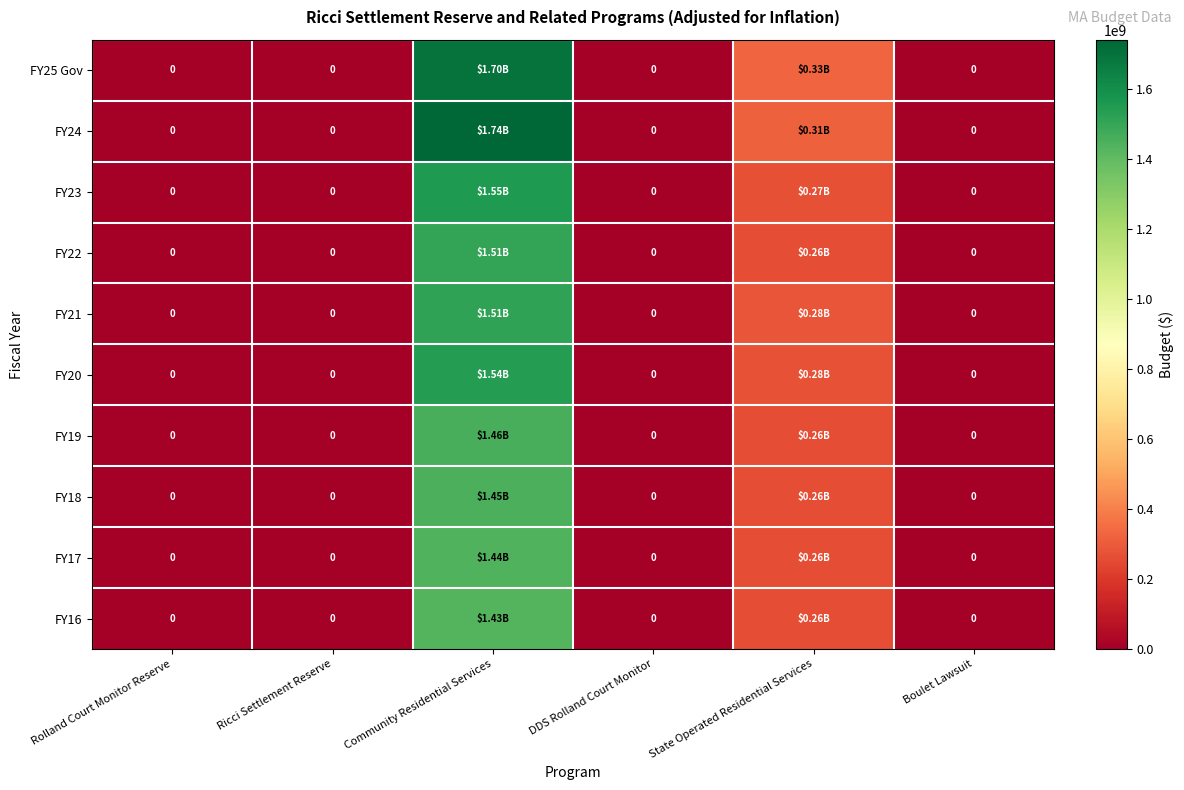

How many FY19 values are between 0 and 258554145?

5